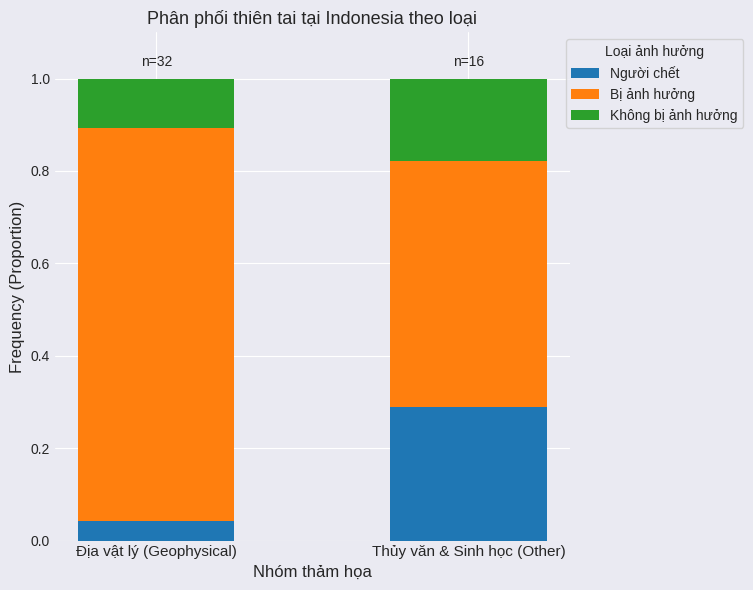

What is the total value across all series at Thủy văn & Sinh học (Other)?

1.0